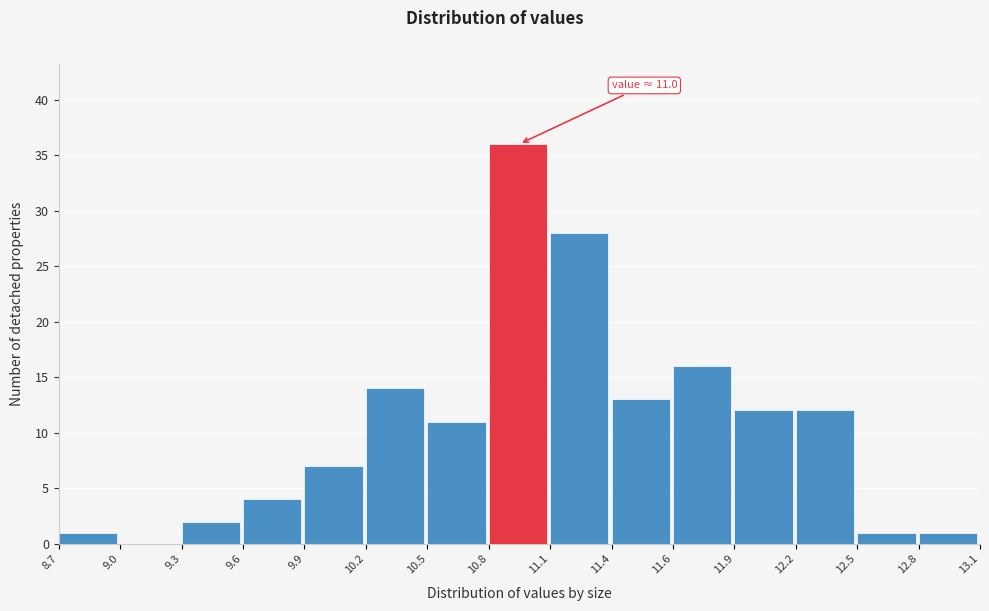

Reading right to left, what are all the values shown in this chart?

12.8=1	12.5=1	12.2=12	11.9=12	11.6=16	11.4=13	11.1=28	10.8=36	10.5=11	10.2=14	9.9=7	9.6=4	9.3=2	9.0=0	8.7=1